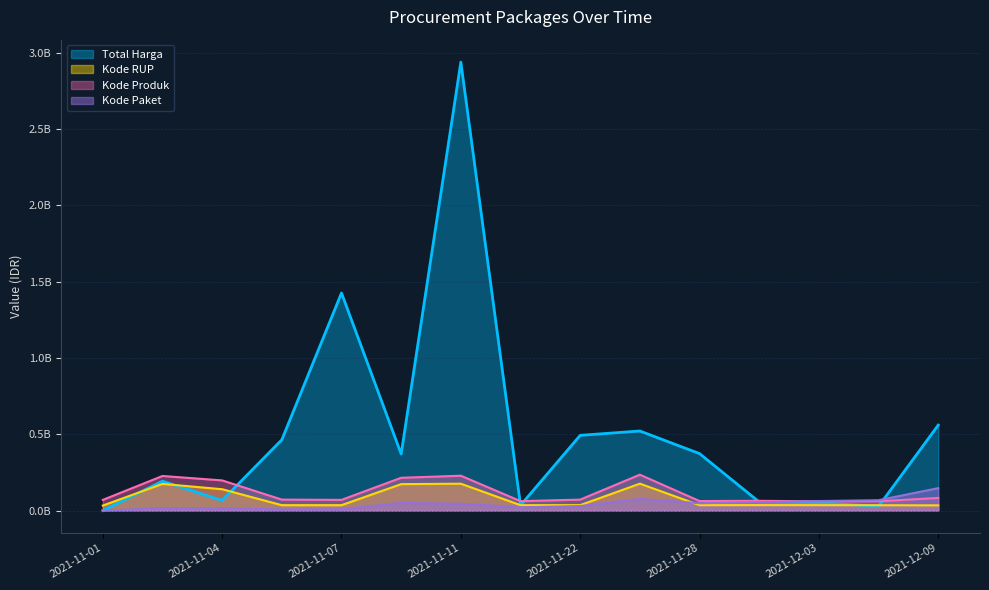

True or false: Kode RUP and Kode Produk intersect in this chart.

False